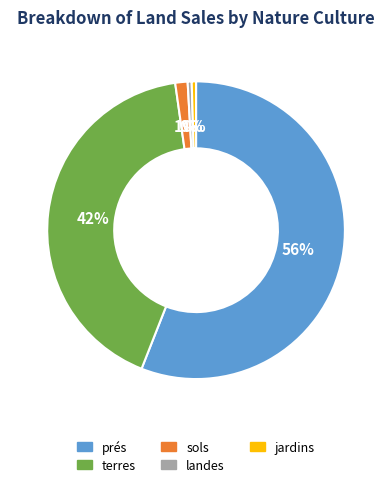

Is jardins the majority of the pie?

No